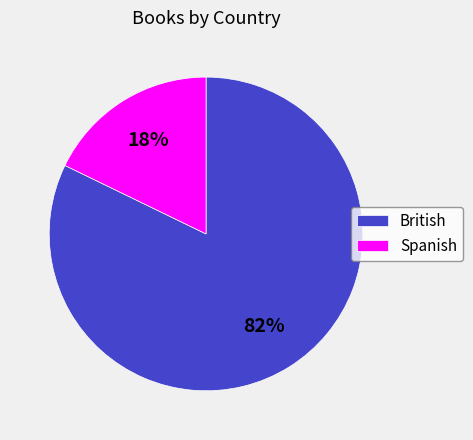

To the nearest percent, what is the combined percentage of Spanish and British?

100%